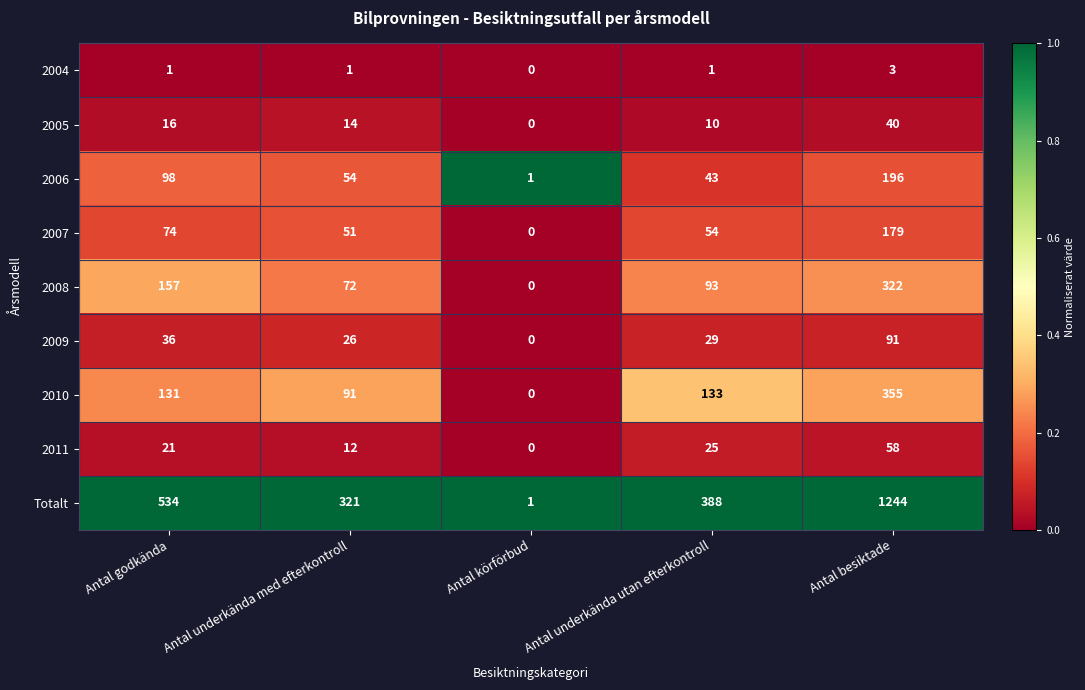

Which category has the lowest value in the 2009 series?

Antal körförbud